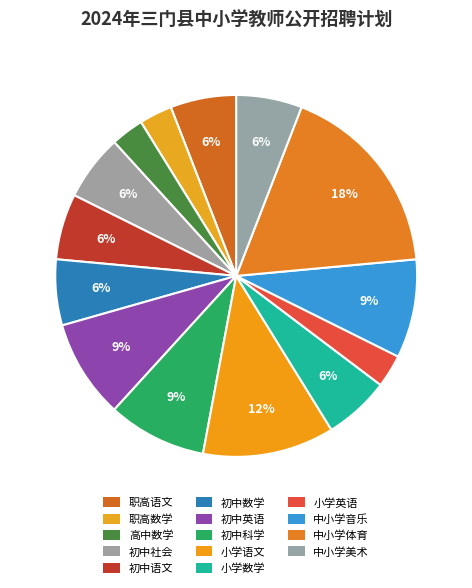

What percentage is NOT represented by 初中数学?

94.1%